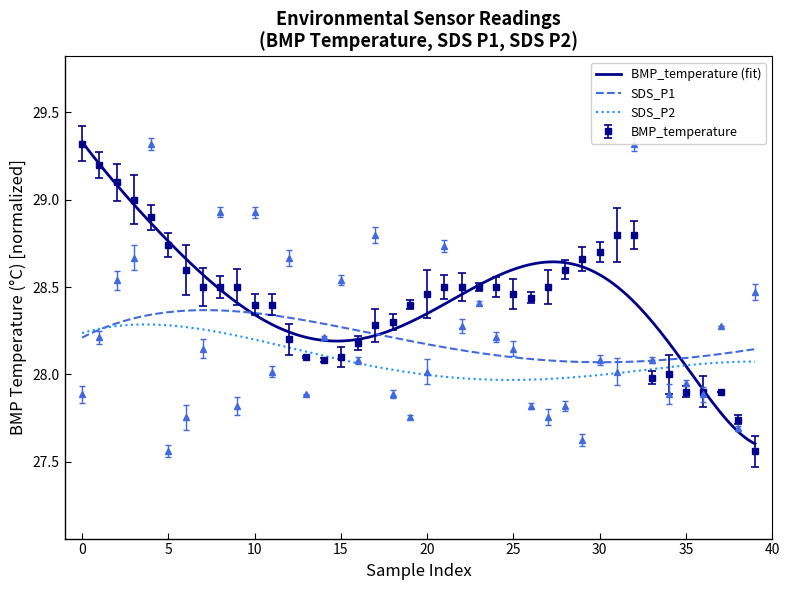

Between 5 and 21, which series saw the biggest shift?

BMP_temperature